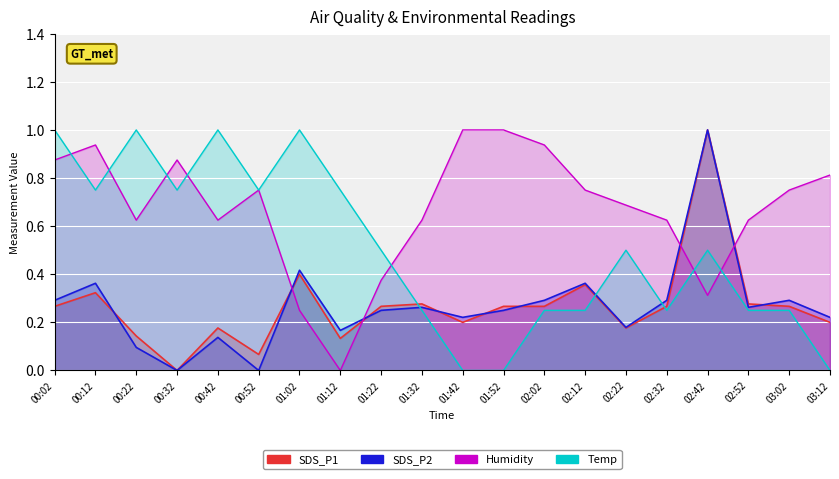

How many data points does each series have?

20